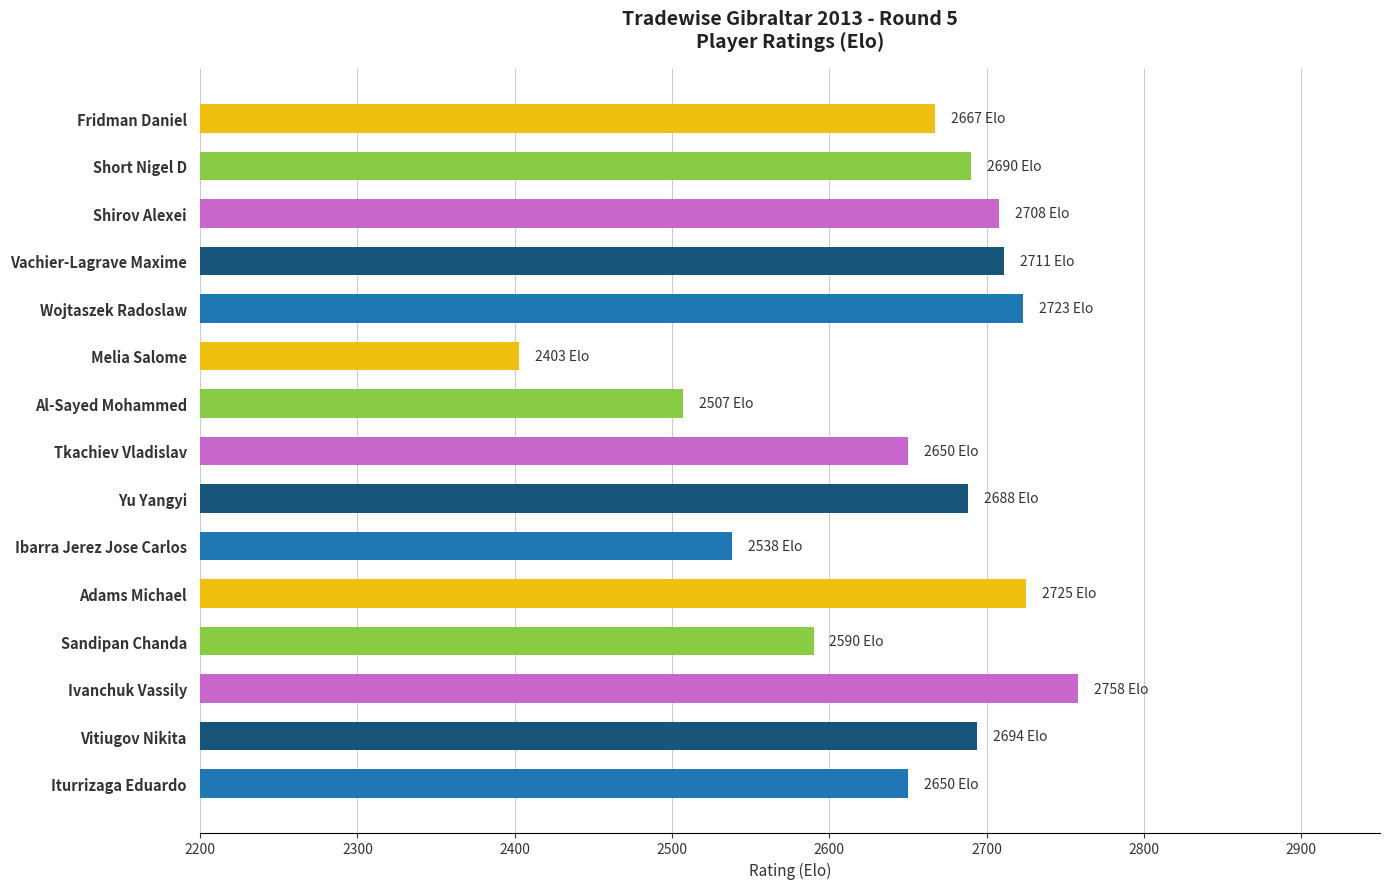

Does the chart contain any negative values?

No